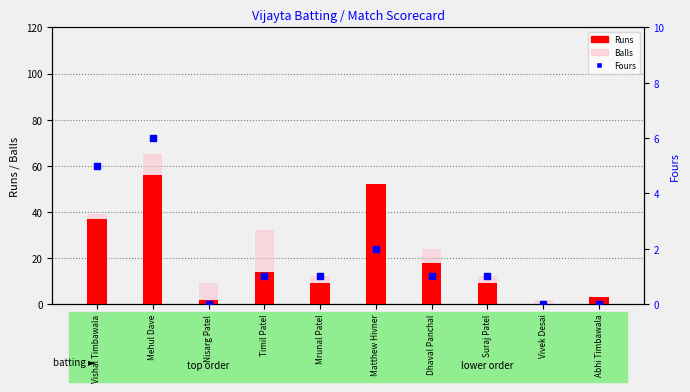

Which series contains the highest Y value?

Balls